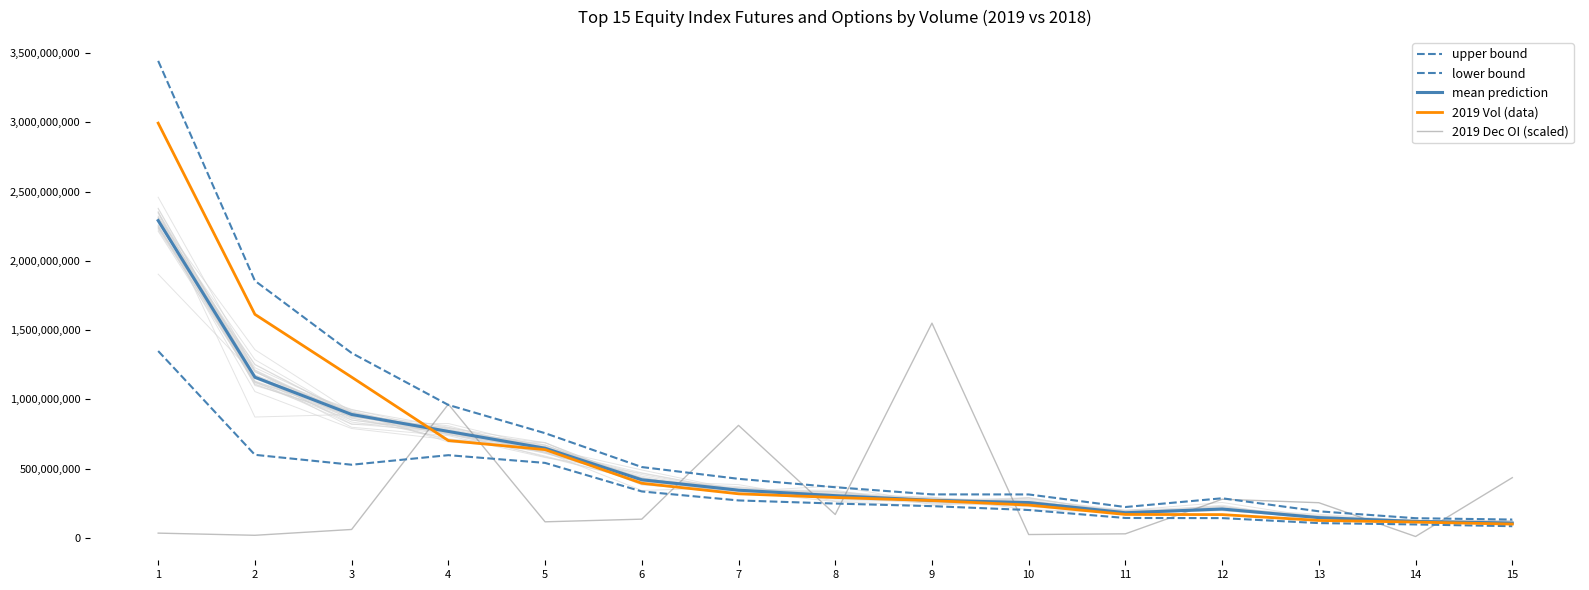

Which series has the largest total across all categories?

upper bound